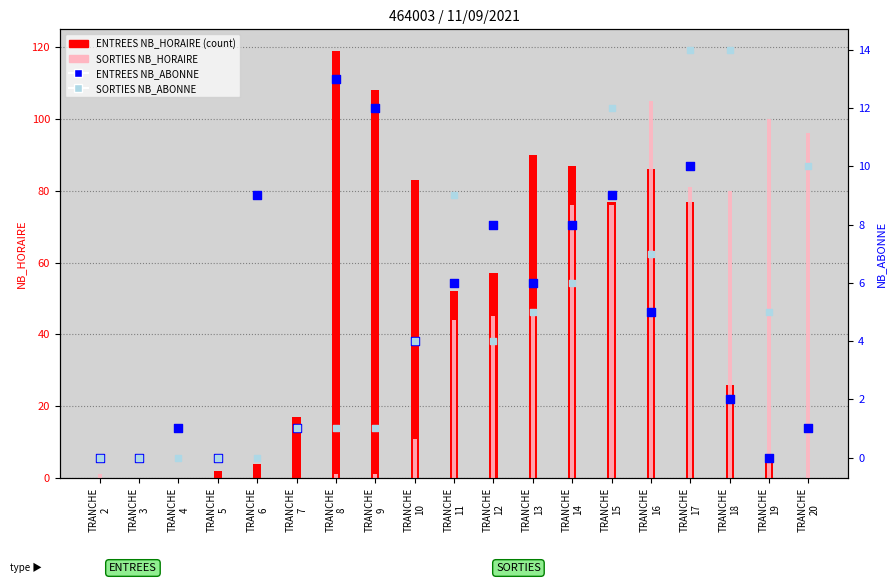

Which series has the largest total across all categories?

ENTREES NB_HORAIRE